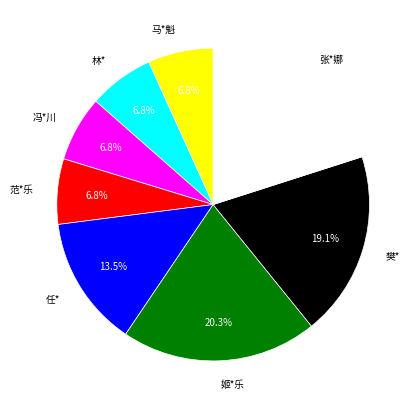

The 张*娜 slice represents 20% of the pie. True or false?

True